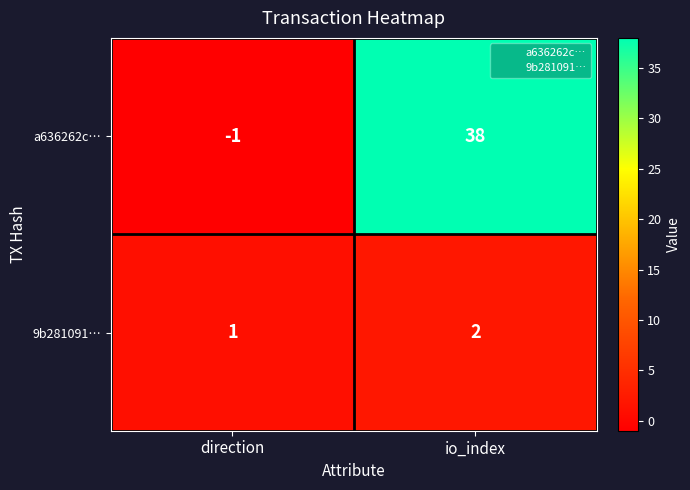

How many series are shown in this chart?

2